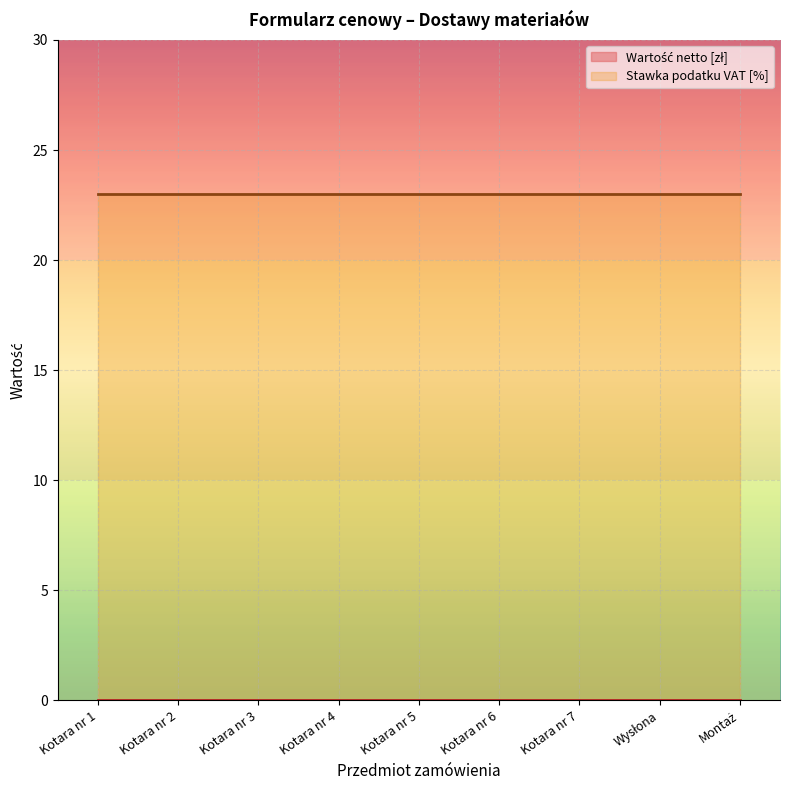

What are all the series names shown in the legend?

Wartość netto [zł], Stawka podatku VAT [%]